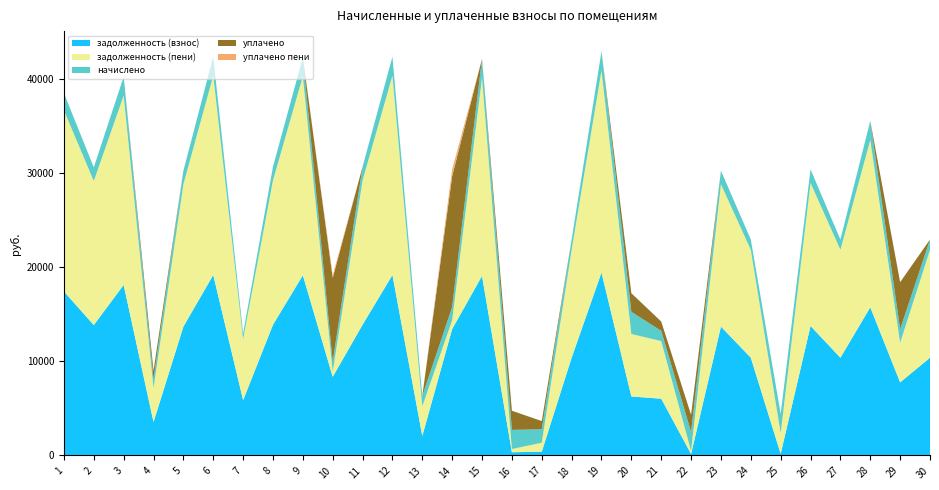

Reading right to left, transcribe all the data shown in this chart.

задолженность (взнос): 30=10394.9	29=7773.2	28=15757.9	27=10394.9	26=13773.2	25=172.2	24=10394.9	23=13708.2	22=151.6	21=6033.9	20=6273.5	19=19457.9	18=10394.9	17=398.7	16=339.6	15=19100.6	14=13448.4	13=2074.2	12=19198.1	11=13903.2	10=8362.4	9=19165.6	8=13903.2	7=5879.6	6=19198.1	5=13708.2	4=3551.5	3=18138.0	2=13870.7	1=17443.9
задолженность (пени): 30=11483.5	29=4215.7	28=17795.7	27=11483.5	26=15215.7	25=2210.0	24=11483.5	23=15143.8	22=323.7	21=6132.5	20=6647.6	19=21495.7	18=11483.5	17=952.6	16=339.6	15=21101.0	14=939.0	13=3159.5	12=21208.7	11=15359.3	10=542.6	9=21172.7	8=15359.3	7=6495.4	6=21208.7	5=15143.8	4=3613.1	3=20141.8	2=15323.3	1=19270.8
начислено: 30=1088.6	29=1442.5	28=2037.8	27=1088.6	26=1442.5	25=2037.8	24=1088.6	23=1435.6	22=2007.2	21=1088.6	20=2354.2	19=2037.8	18=1088.6	17=1428.8	16=2037.8	15=2000.4	14=1408.4	13=1085.2	12=2010.6	11=1456.1	10=1085.2	9=2007.2	8=1456.1	7=615.8	6=2010.6	5=1435.6	4=952.6	3=2003.8	2=1452.7	1=1826.9
уплачено: 30=0.0	29=5000.0	28=0.0	27=0.0	26=0.0	25=0.0	24=0.0	23=0.0	22=1835.0	21=990.0	20=1980.0	19=0.0	18=0.0	17=875.0	16=2037.8	15=0.0	14=13917.9	13=0.0	12=0.0	11=0.0	10=8905.0	9=0.0	8=0.0	7=0.0	6=0.0	5=0.0	4=891.0	3=0.0	2=0.0	1=0.0
уплачено пени: 30=0.0	29=0.0	28=0.0	27=0.0	26=0.0	25=0.0	24=0.0	23=0.0	22=0.0	21=0.0	20=0.0	19=0.0	18=0.0	17=0.0	16=0.0	15=0.0	14=708.5	13=0.0	12=0.0	11=0.0	10=265.1	9=0.0	8=0.0	7=0.0	6=0.0	5=0.0	4=0.0	3=0.0	2=0.0	1=0.0